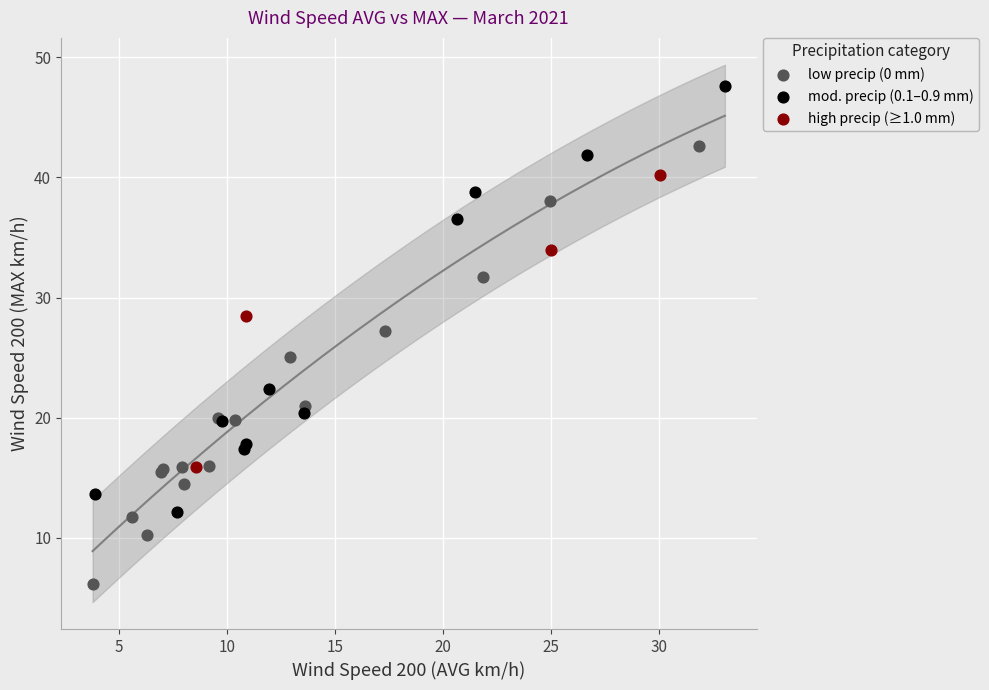

What are all the series names shown in the legend?

low precip (0 mm), mod. precip (0.1–0.9 mm), high precip (≥1.0 mm)